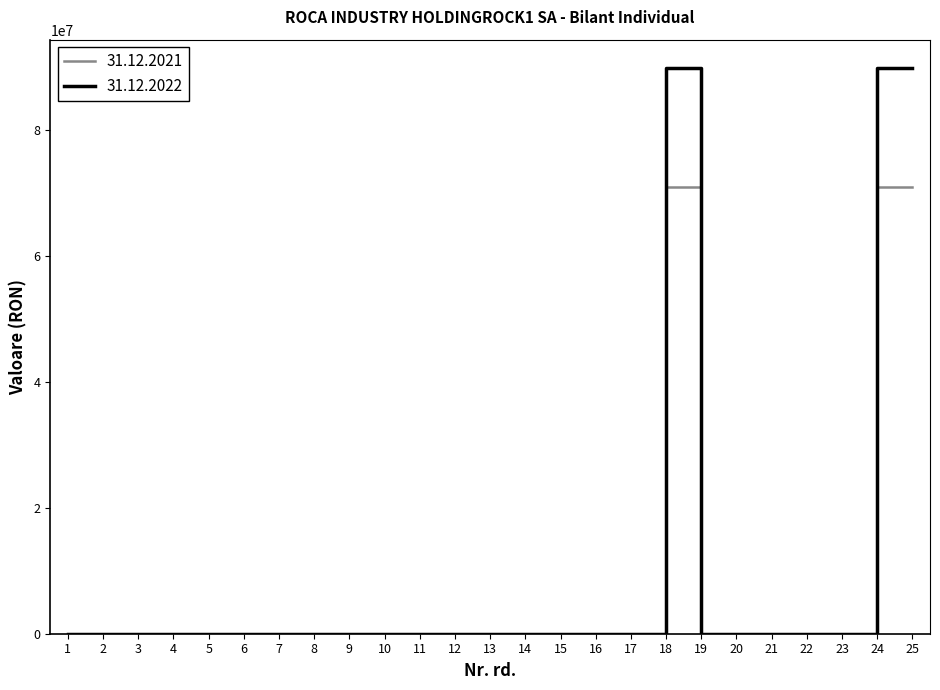

Which series has the widest spread of values?

31.12.2022